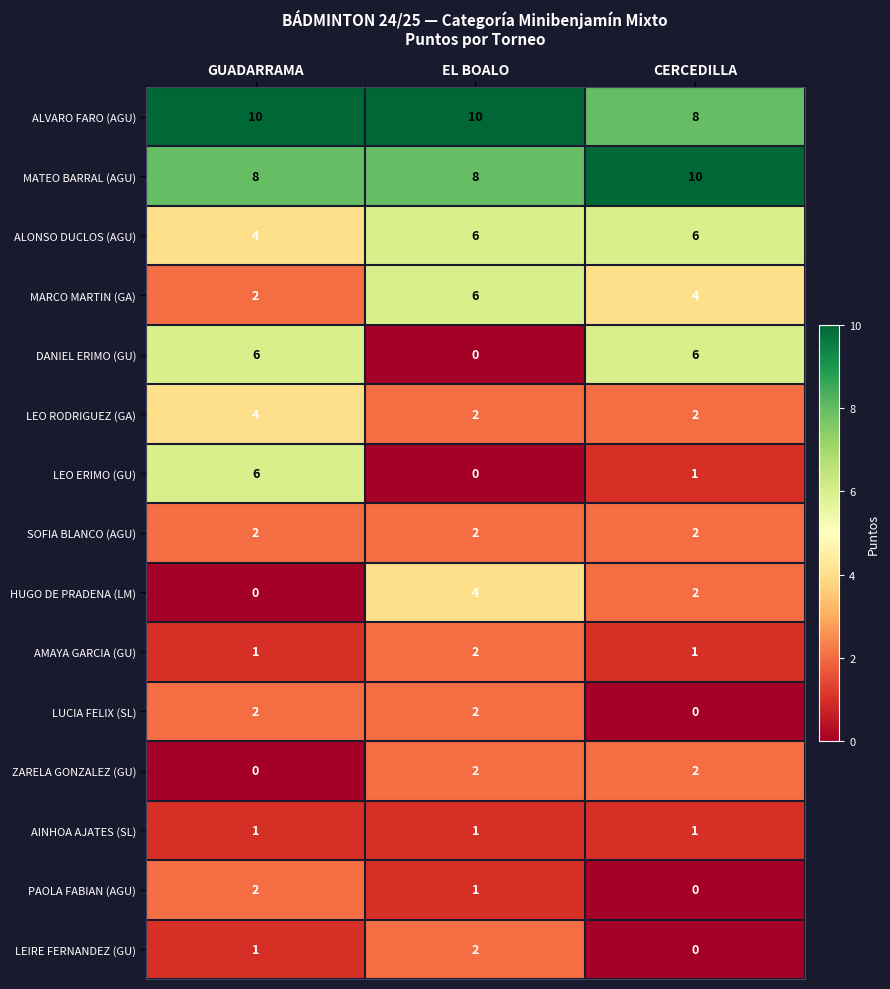

What is the greatest value displayed?

10